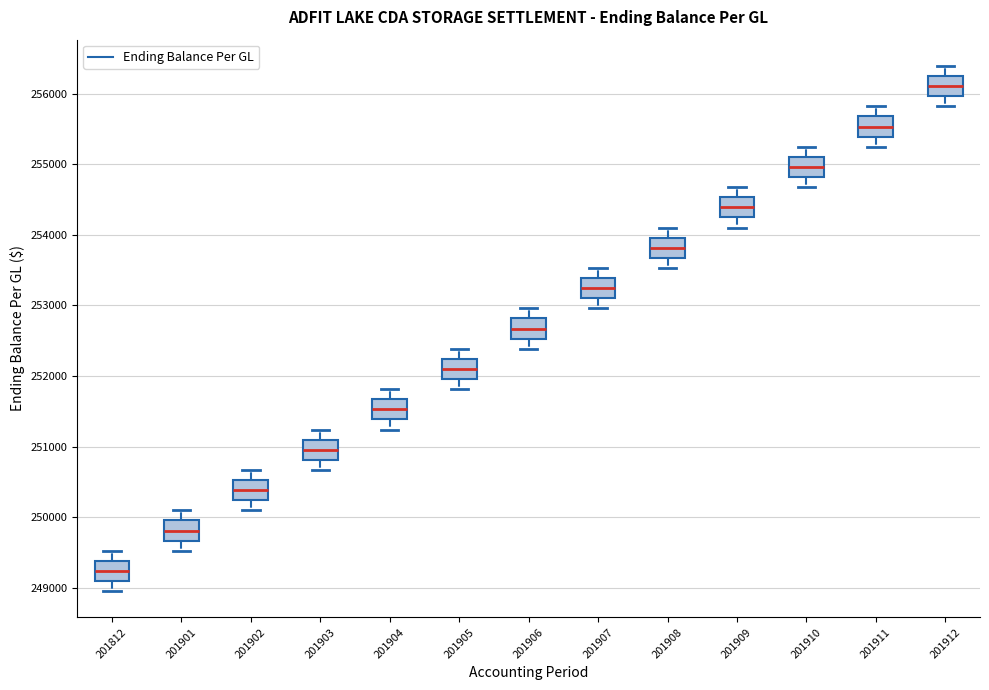

Which box's median line is the lowest?

201812